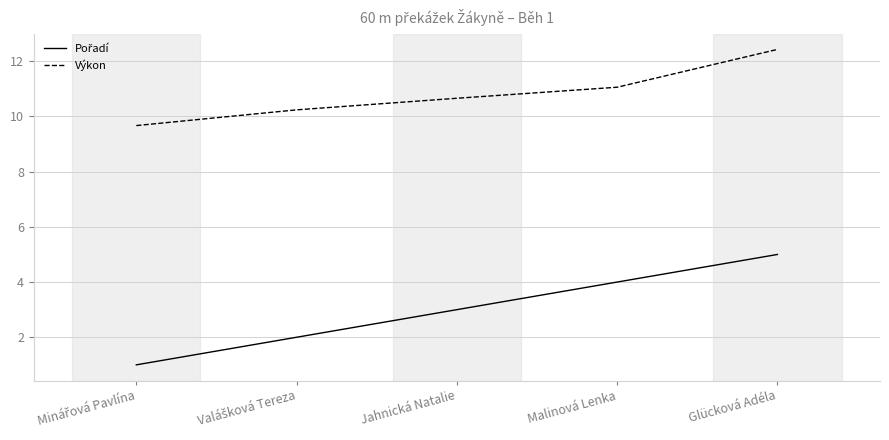

Where is Výkon nearest to the value 11?

Malinová Lenka